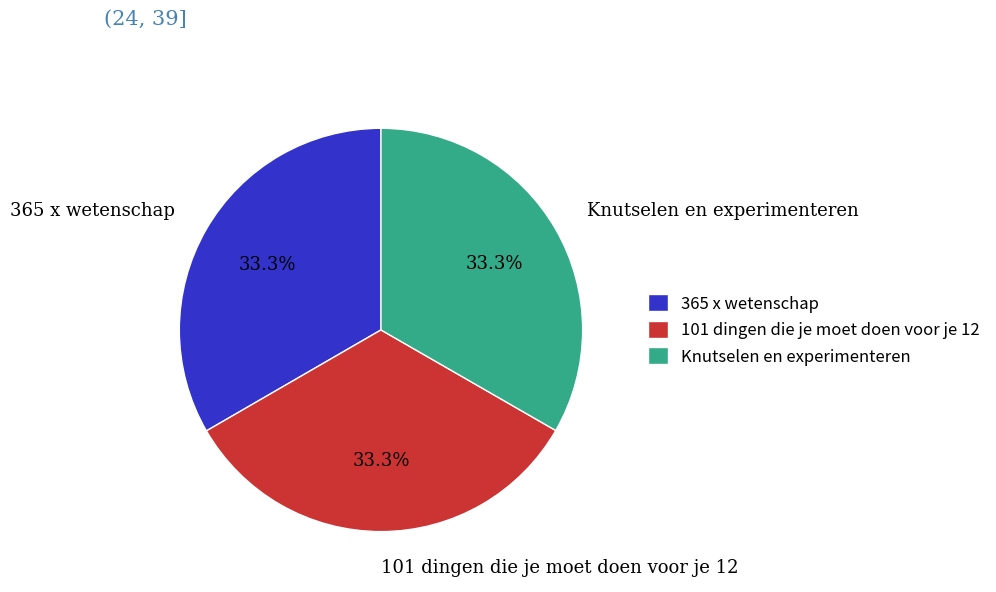

To the nearest percent, what is the average slice percentage?

33%